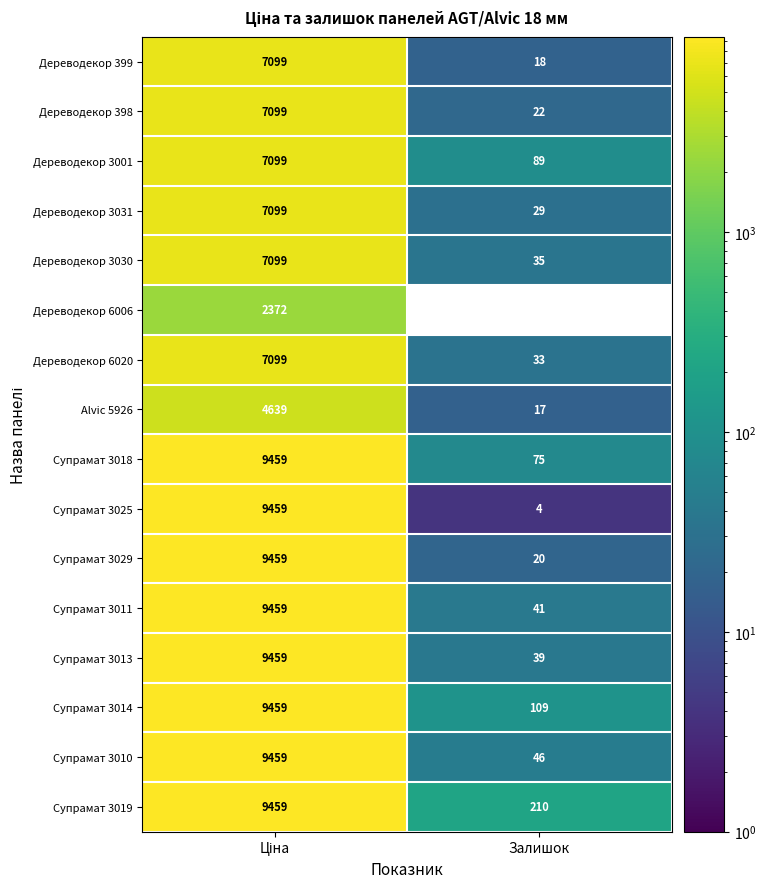

What is the average value of the Дереводекор 6006 series?

1186